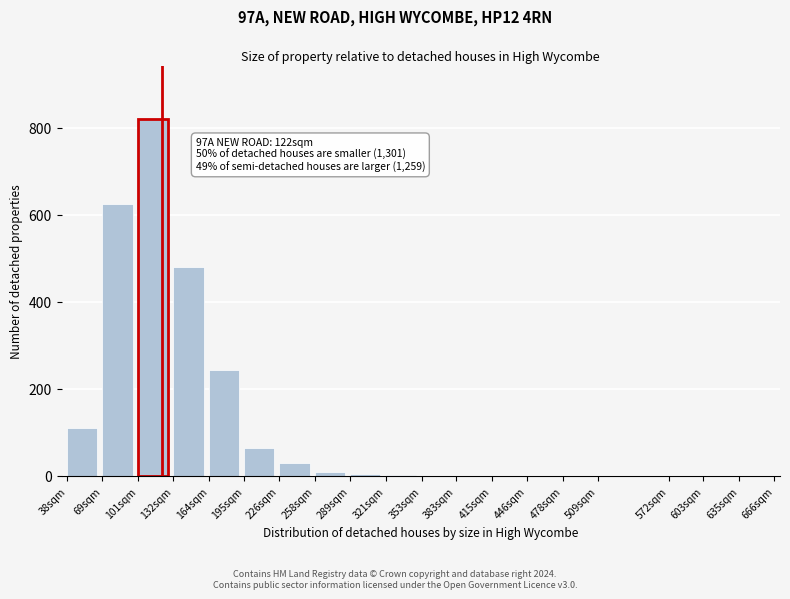

What is the change in value from 69sqm to 226sqm?

-595